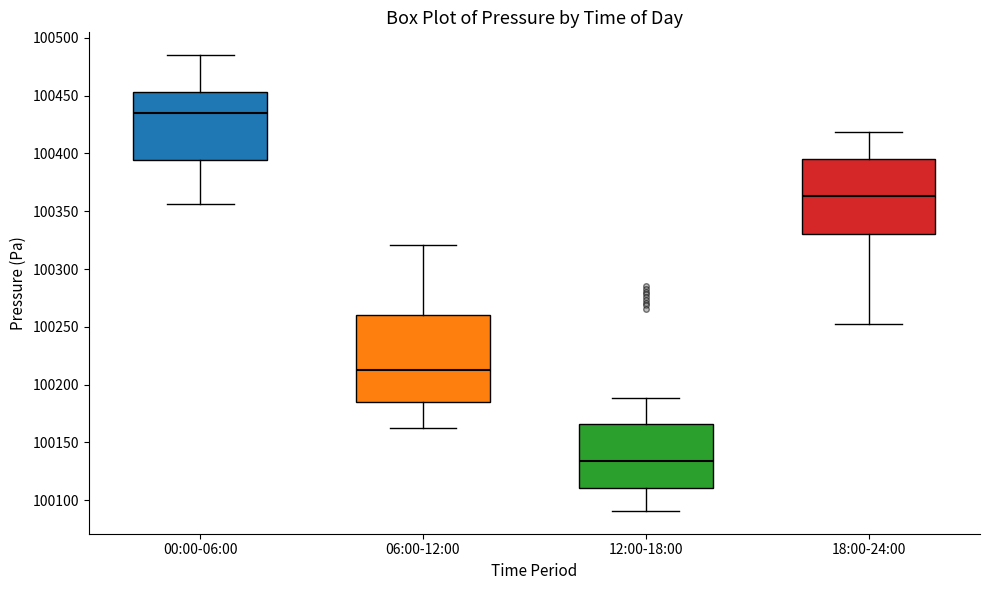

Where is the upper edge of the box for 12:00-18:00 on the y-axis? The values are not printed on the chart, so give them approximately, as read against the axis.

100165